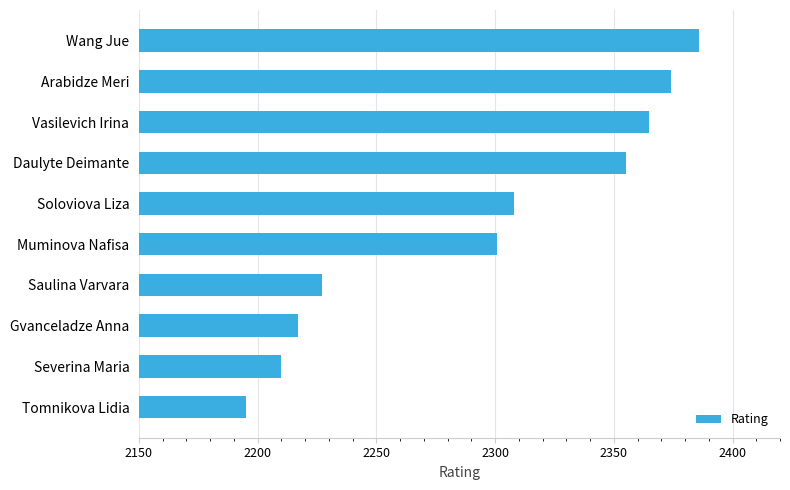

Count the number of data series in this chart.

1